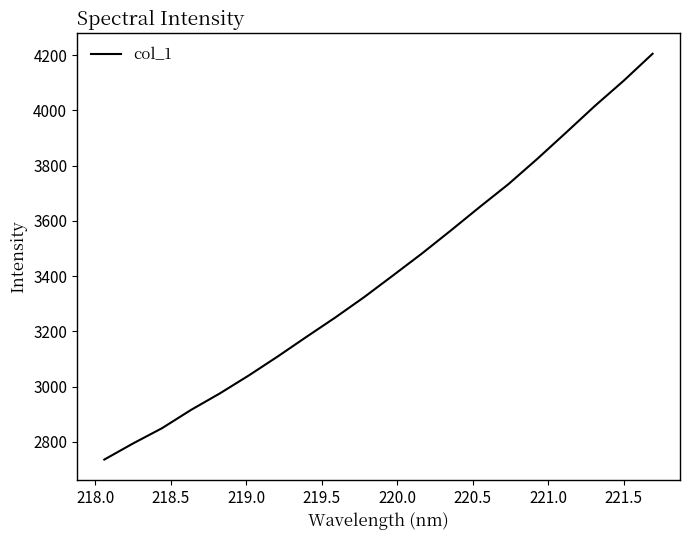

What is the difference between the maximum and minimum values?

1469.0